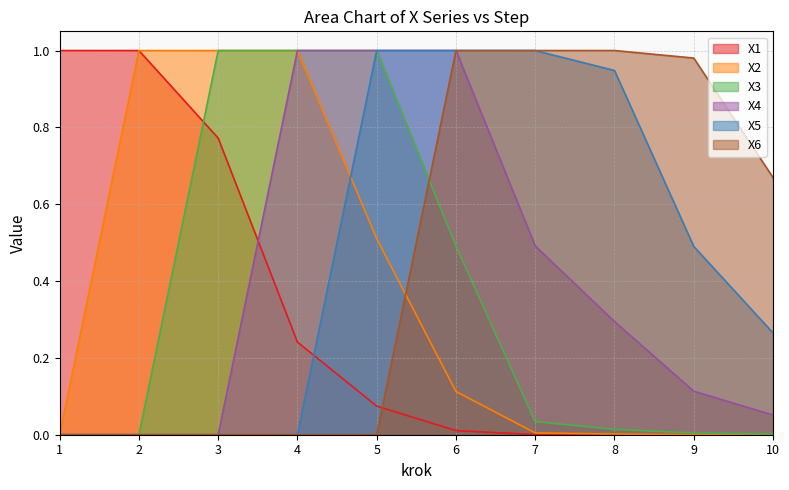

Where is X6 nearest to the value 0?

1